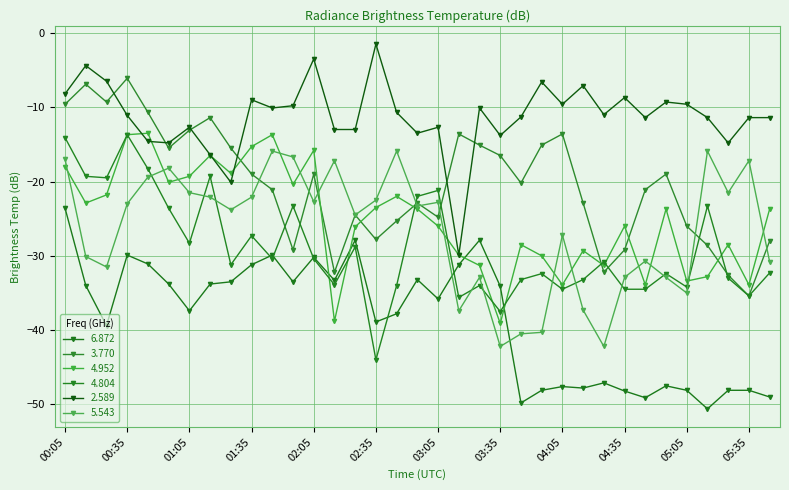

How many interior local valleys does the 6.872 series have?

10